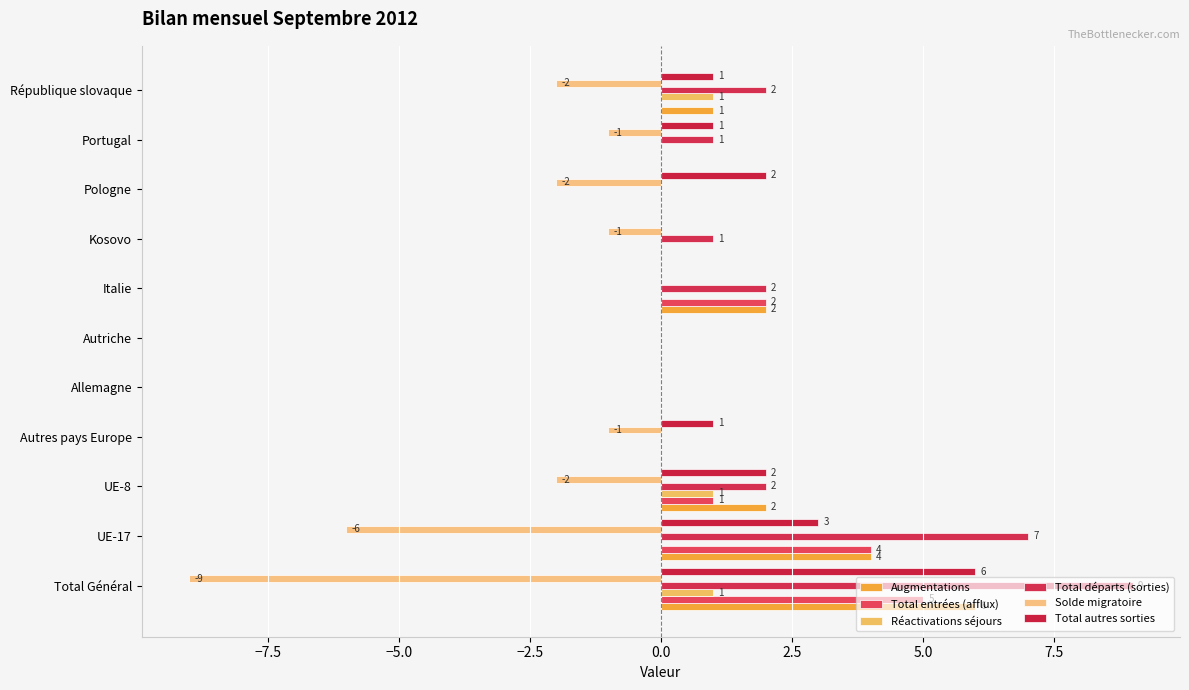

Reading left to right, what are all the values shown in this chart?

Augmentations: 6	4	2	0	0	0	2	0	0	0	1
Total entrées (afflux): 5	4	1	0	0	0	2	0	0	0	0
Réactivations séjours: 1	0	1	0	0	0	0	0	0	0	1
Total départs (sorties): 9	7	2	0	0	0	2	1	0	1	2
Solde migratoire: -9	-6	-2	-1	0	0	0	-1	-2	-1	-2
Total autres sorties: 6	3	2	1	0	0	0	0	2	1	1